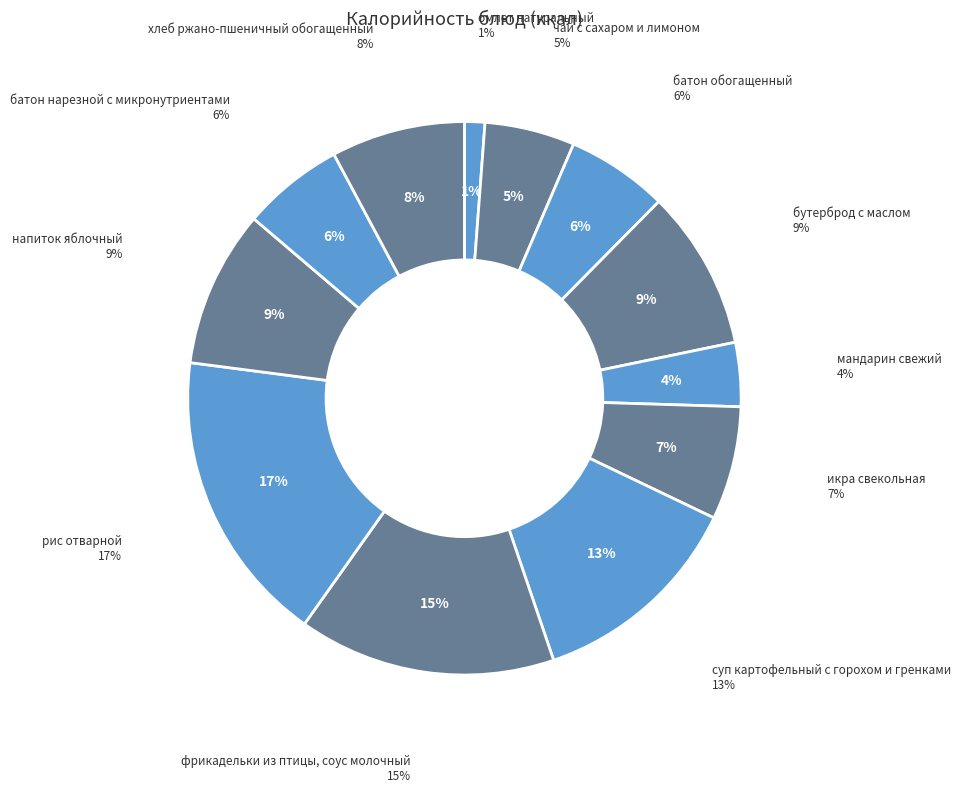

To the nearest percent, what percentage of the pie is фрикадельки из птицы, соус молочный?

15%